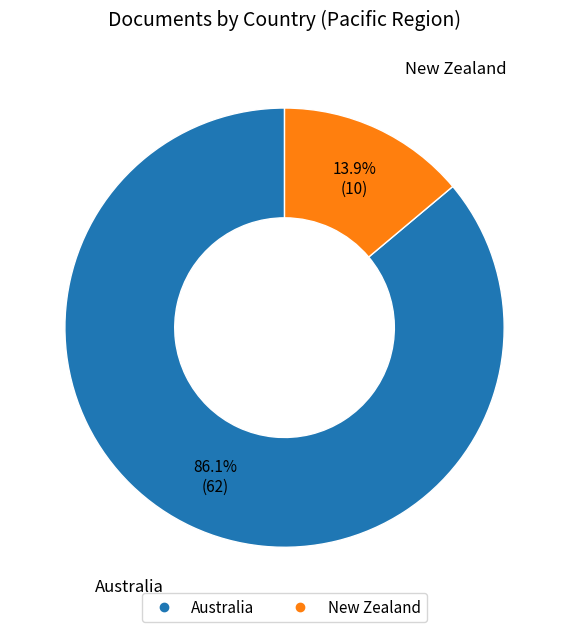

Which has a higher value, New Zealand or Australia?

Australia